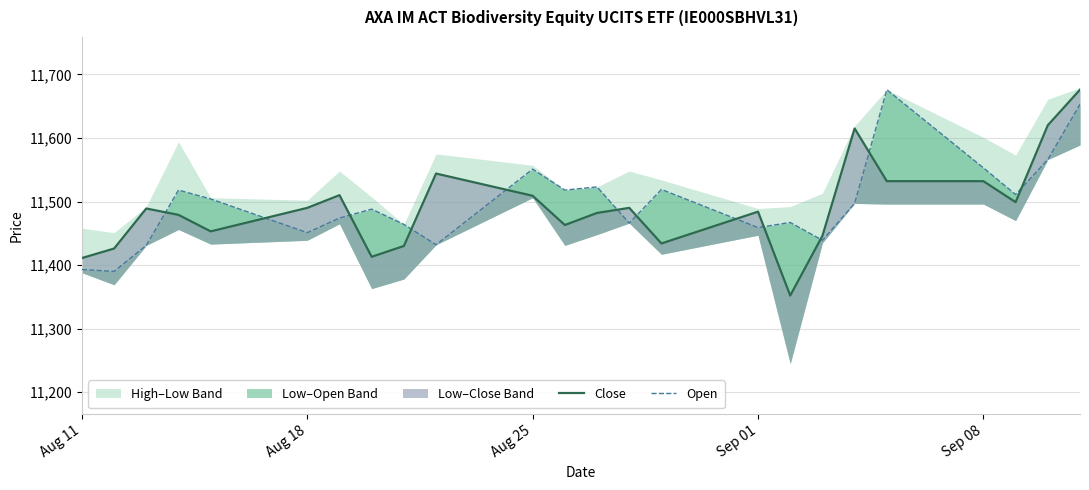

Does the chart have visible grid lines?

Yes